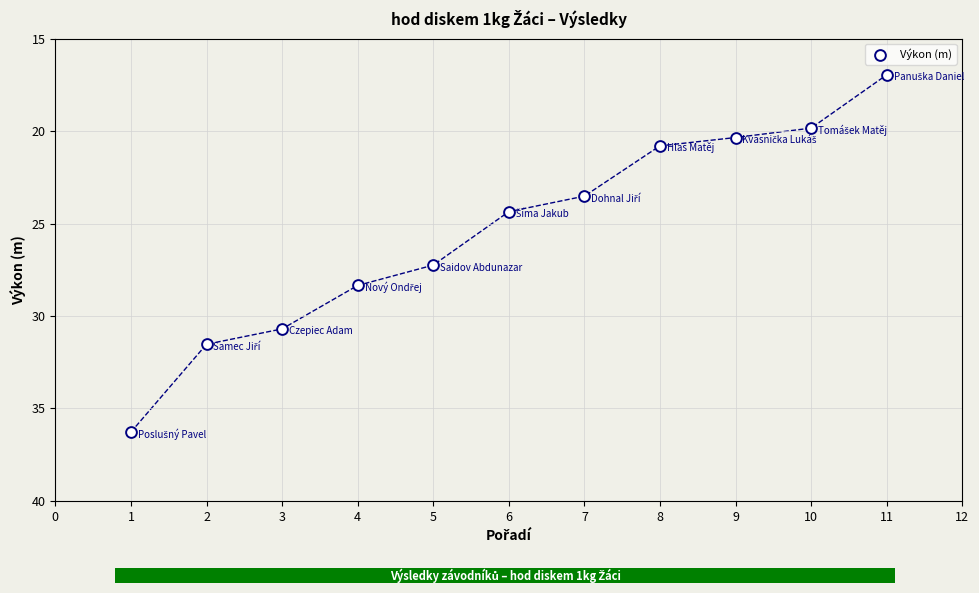

What is the average X value?

6.0